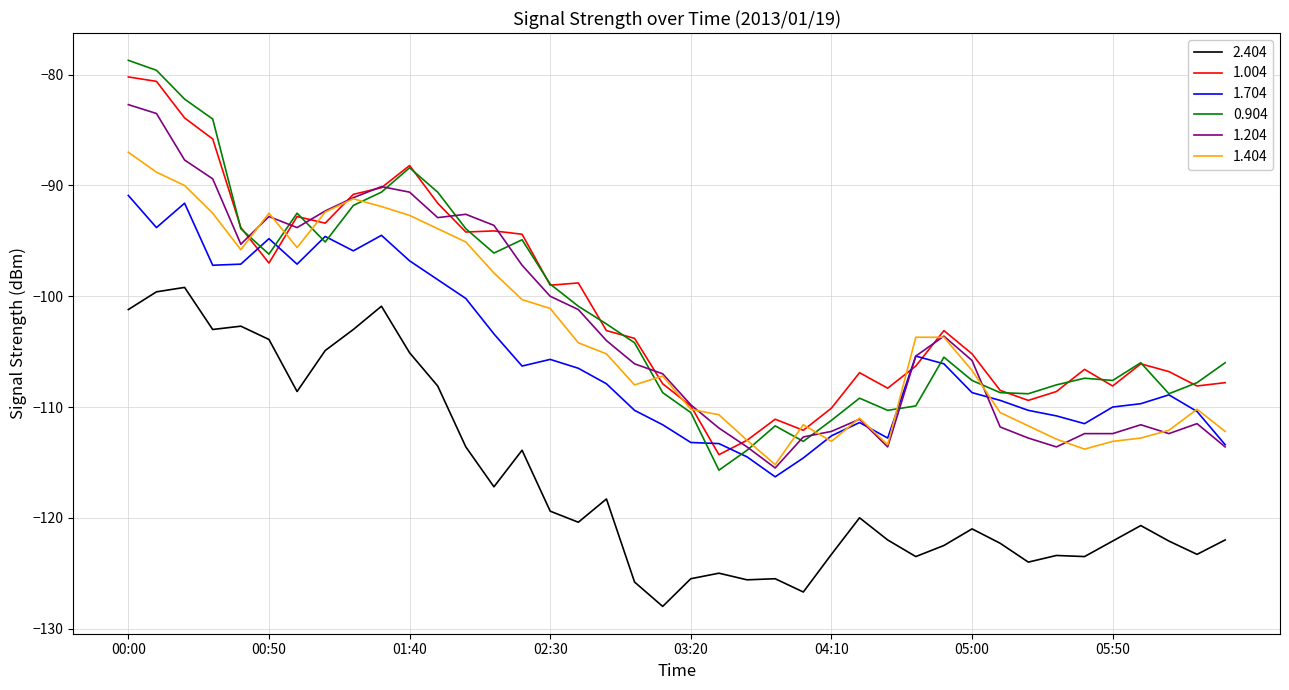

Which series has the largest total across all categories?

1.004